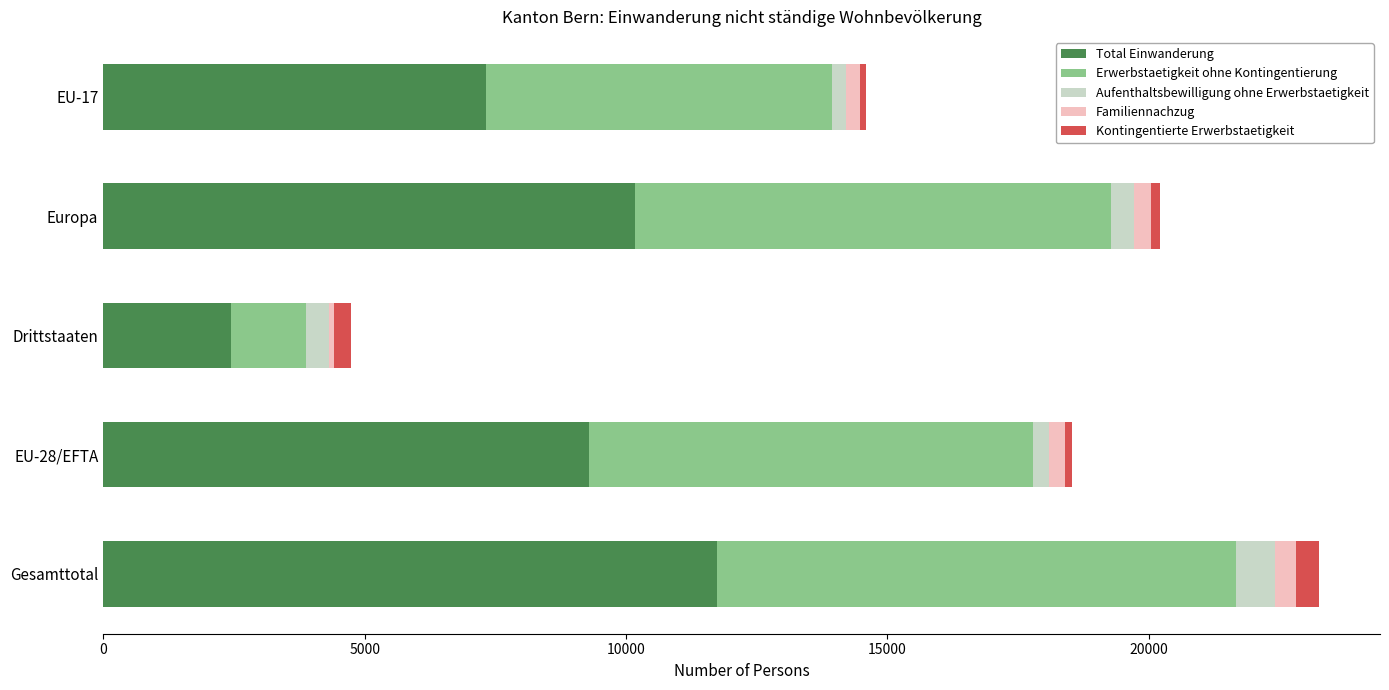

At which category is the sum across all series the highest?

Gesamttotal